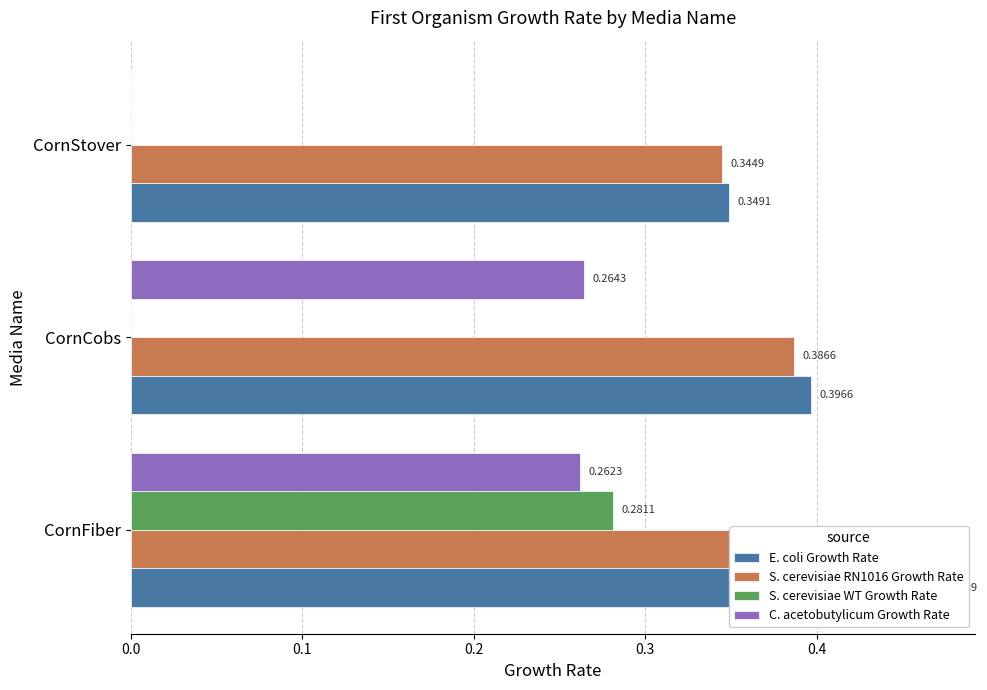

How many bars are there in total?

12